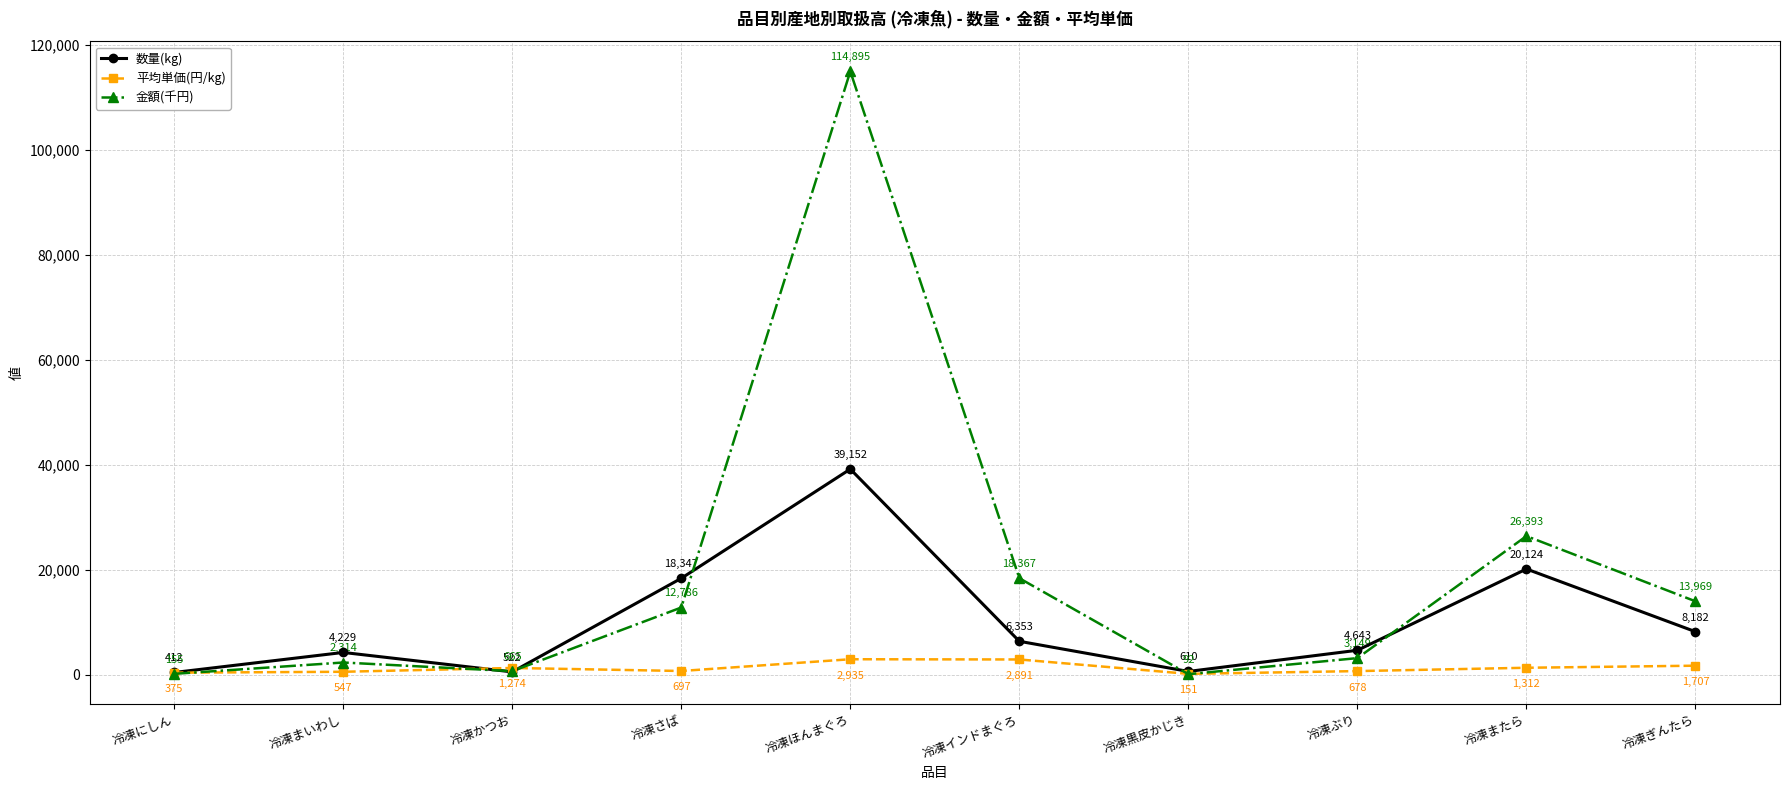

What is the maximum value for 金額(千円)?

114894.6